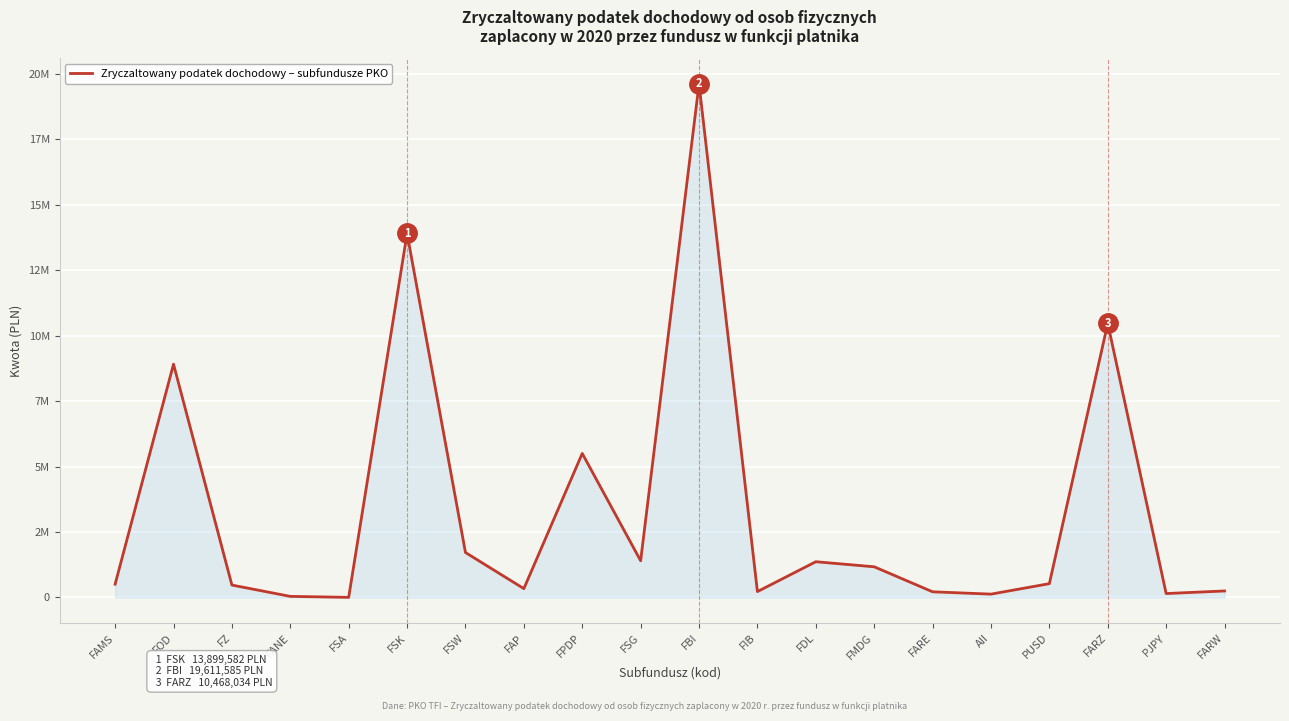

List the labels in order of value, largest first.

FBI, FSK, FARZ, FOD, FPDP, FSW, FSG, FDL, FMDG, PUSD, FAMS, FZ, FAP, FARW, FIB, FARE, PJPY, AII, FANE, FSA